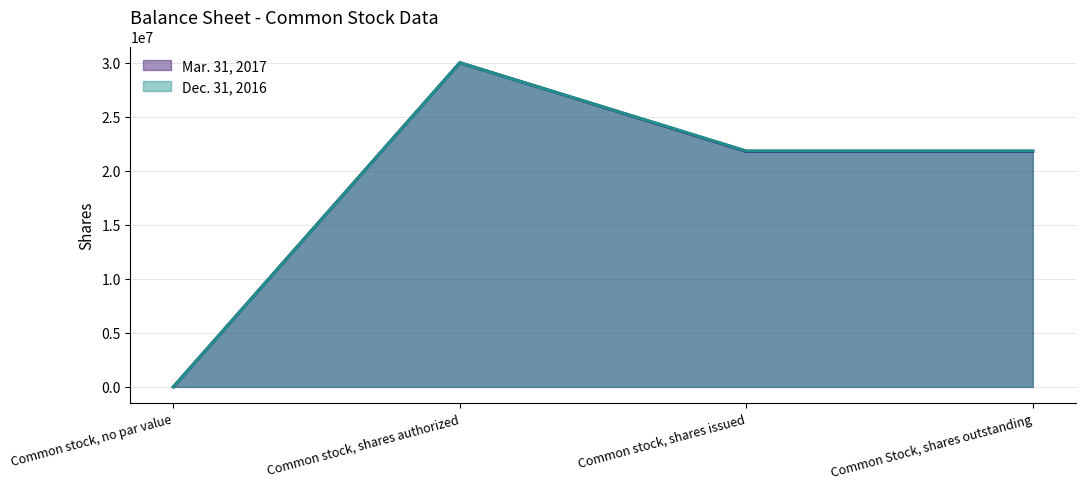

Between Common stock, shares issued and Common stock, no par value, which is larger?

Common stock, shares issued